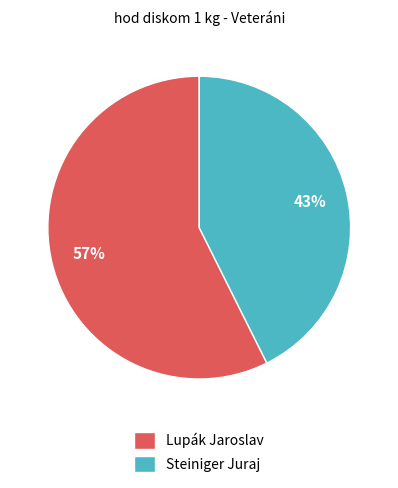

True or false: Steiniger Juraj accounts for 43% of the total.

True